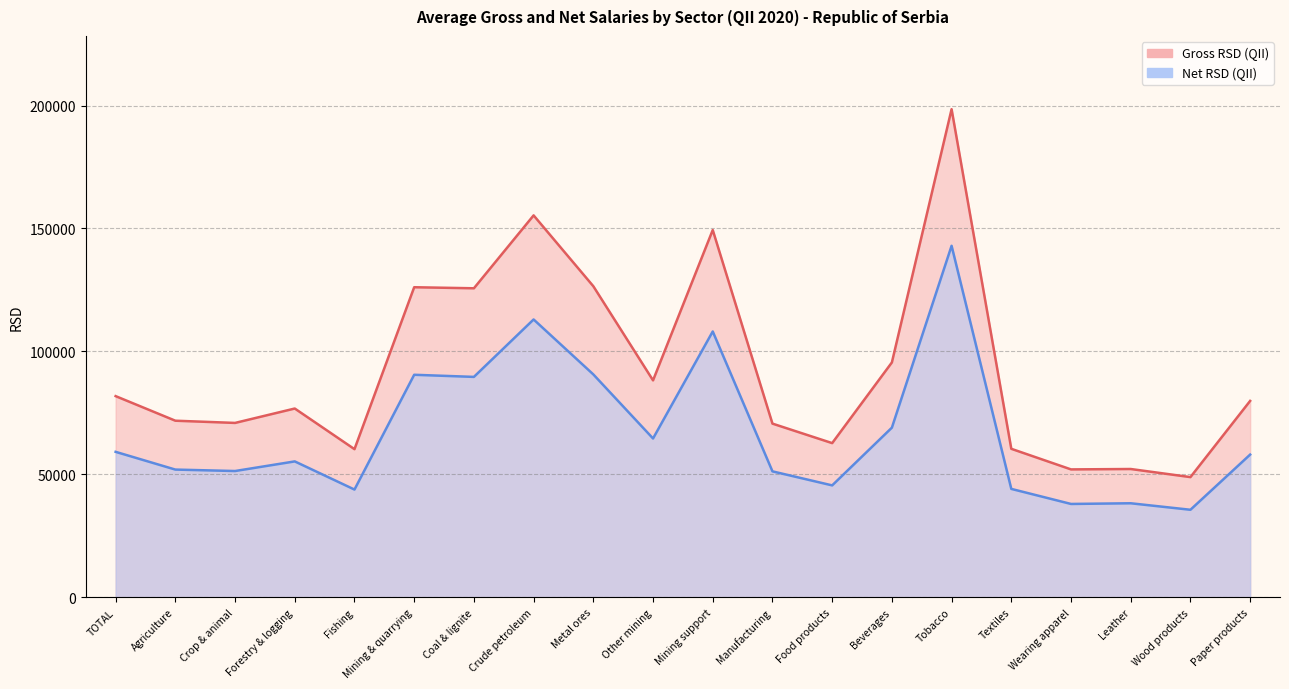

How many lines are shown in the chart?

2